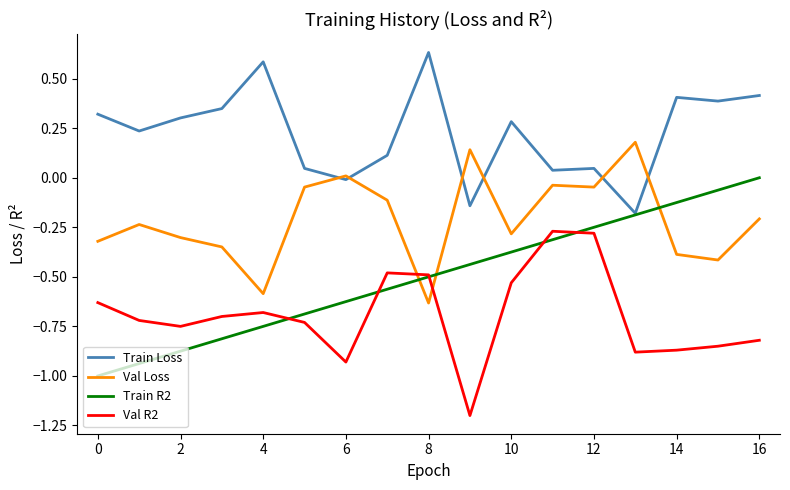

True or false: Train R2 and Val Loss cross at least once.

True